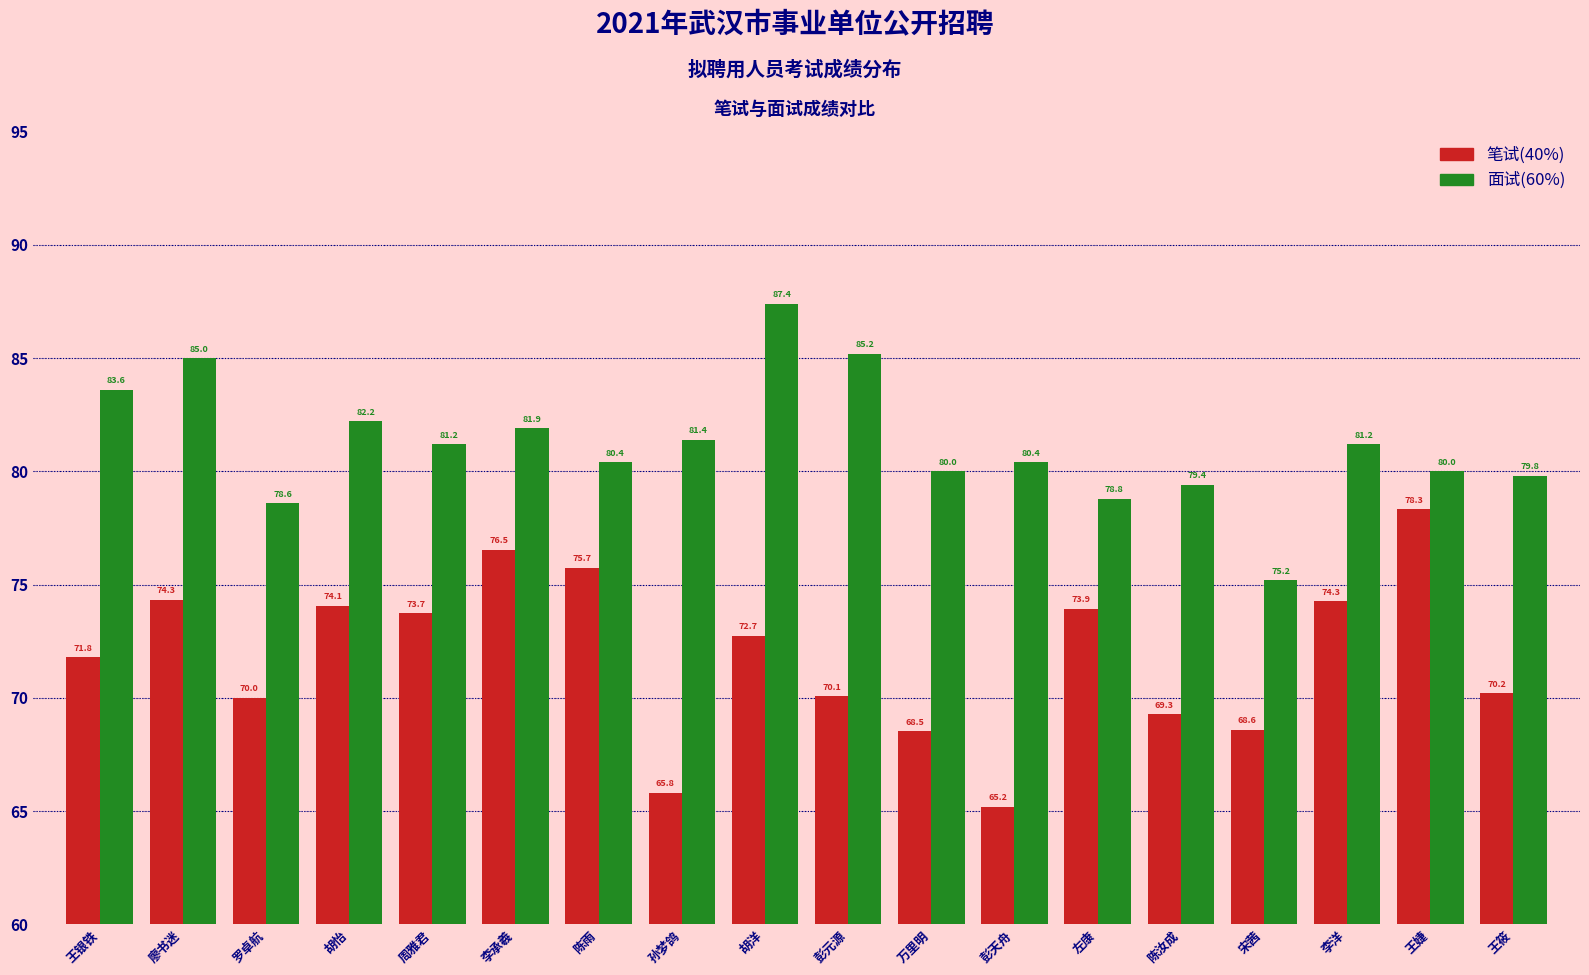

What is the average value of the 面试(60%) series?

81.2